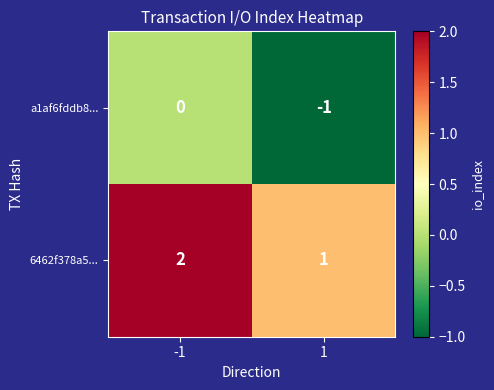

Reading left to right, transcribe all the data shown in this chart.

a1af6fddb8...: 0	-1
6462f378a5...: 2	1